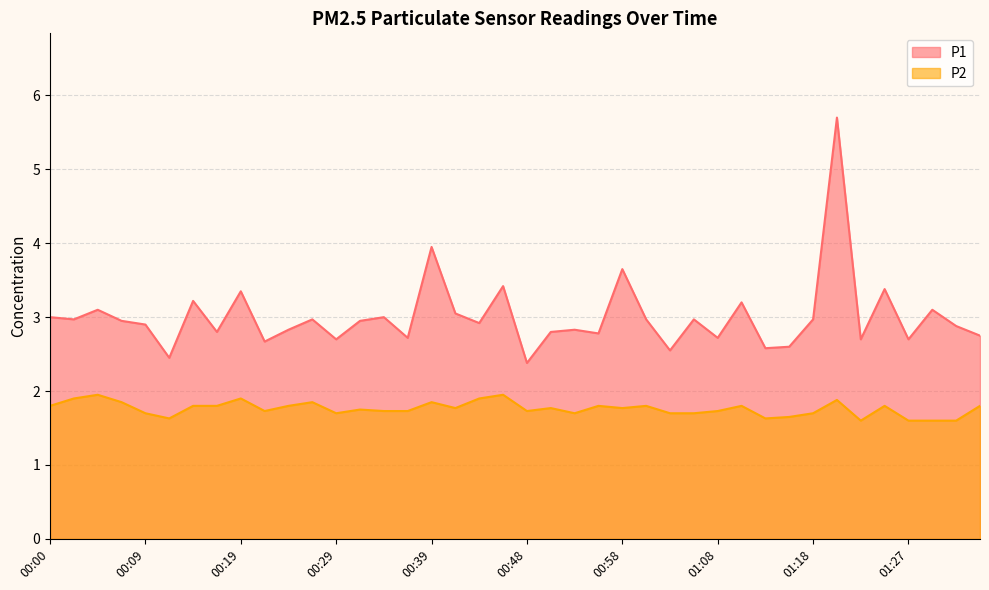

True or false: P2 and P1 intersect in this chart.

False